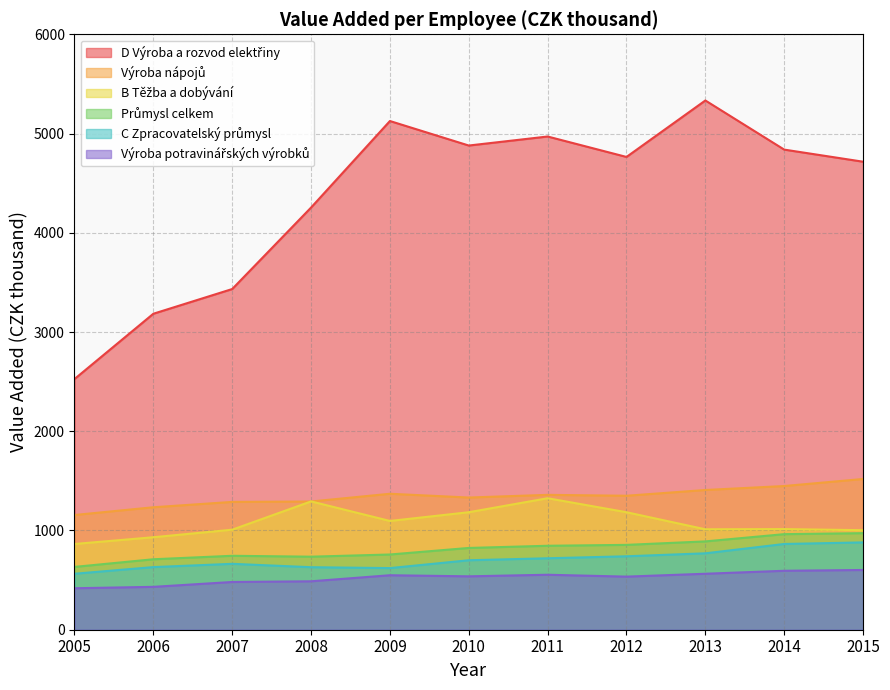

What is the difference between the second highest and second lowest values in the Výroba potravinářských výrobků series?

162